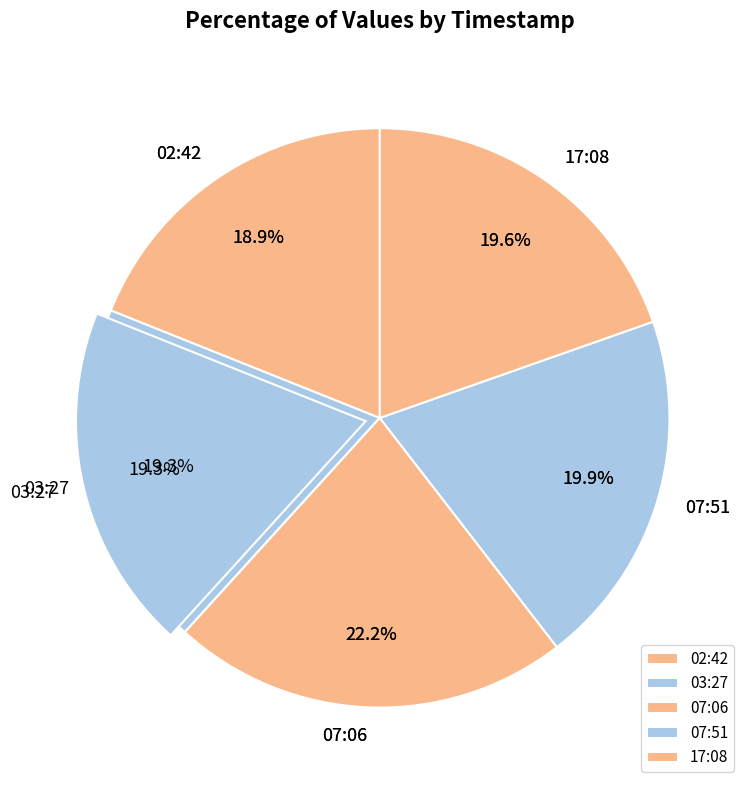

Which has a higher value, 2022-12-31T03:27:13.399Z or 2022-12-31T02:42:08.417Z?

2022-12-31T03:27:13.399Z